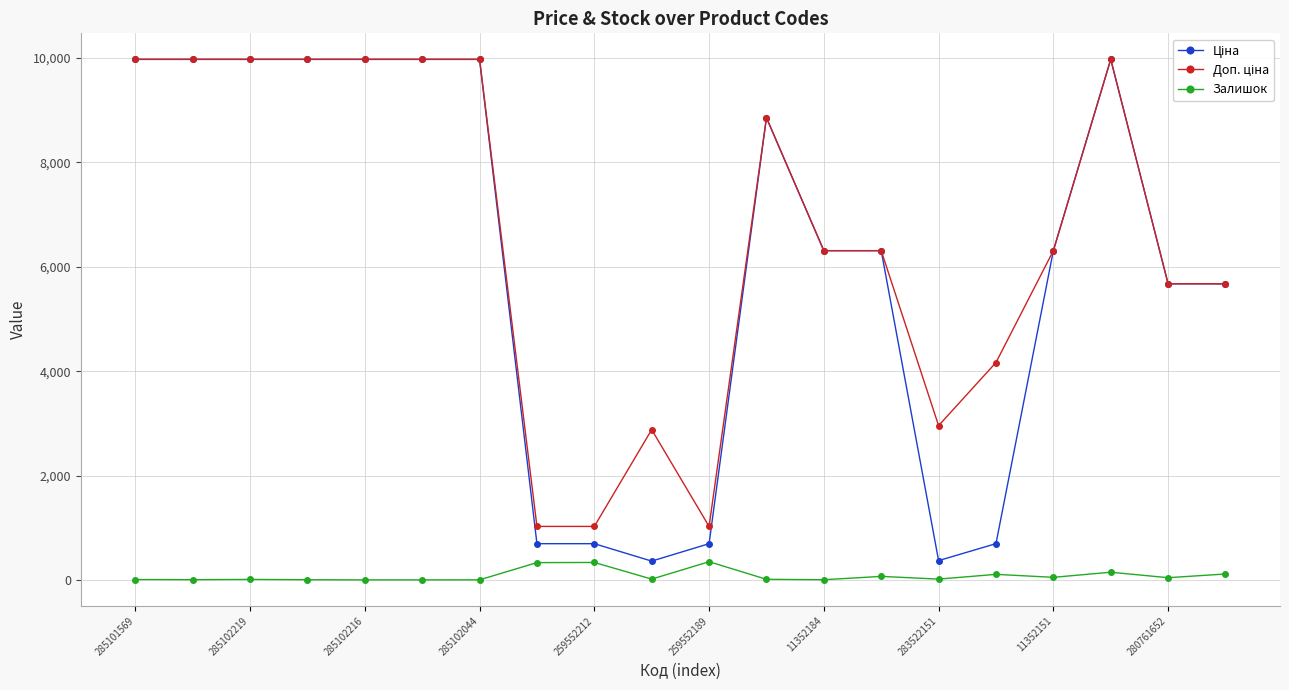

What is the difference between the maximum and second lowest values in the Доп. ціна series?

8950.4